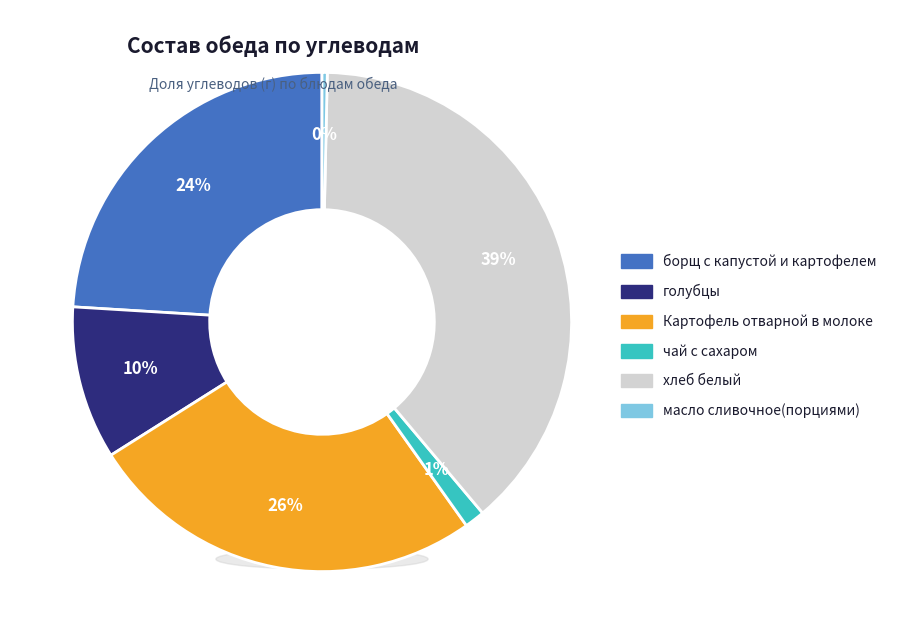

Is it true that борщ с капустой и картофелем is 18% of the pie?

False